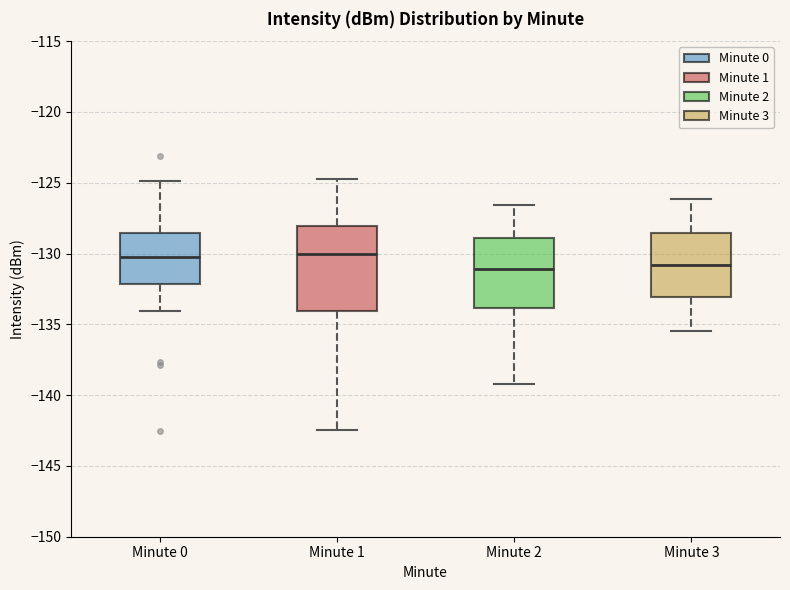

Comparing the boxes themselves (not the whiskers), which one is the tallest?

Minute 1